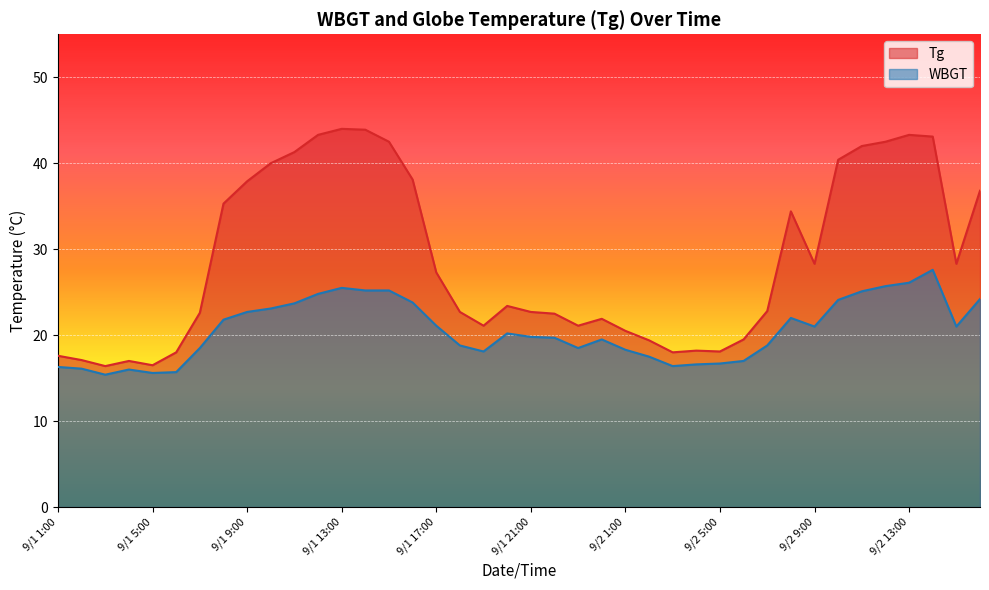

What is the spread (max minus min) of values at 9/2 11:00?

16.9